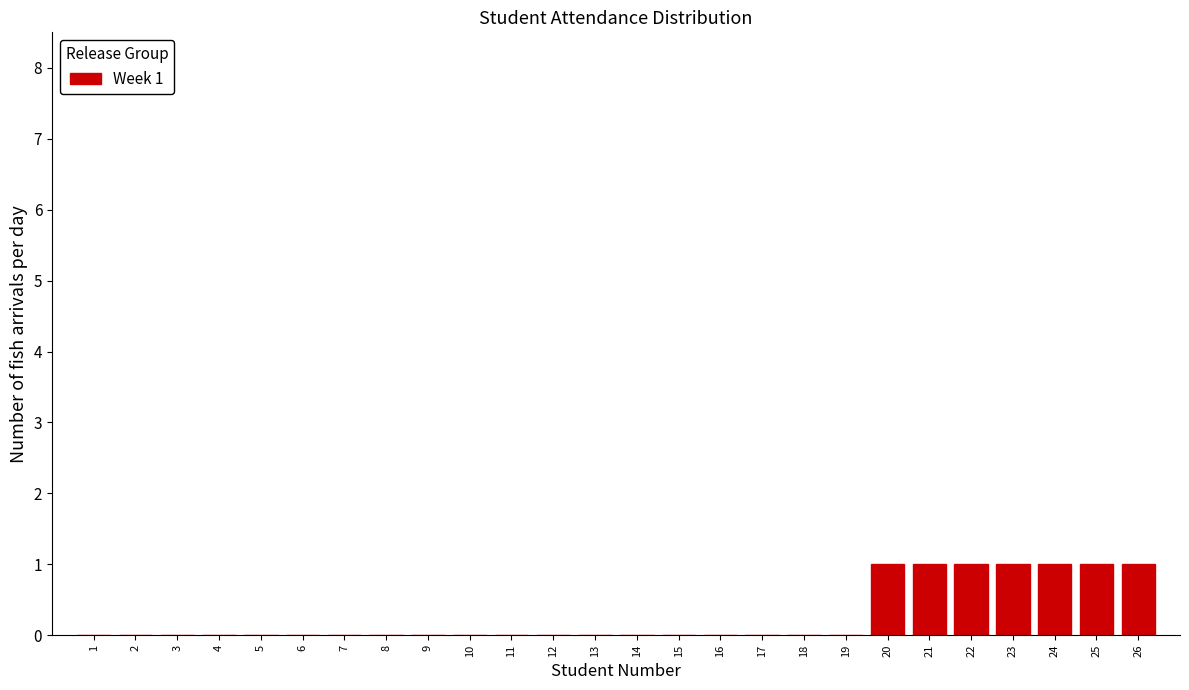

Reading left to right, list all the values displayed in this chart.

1=0	2=0	3=0	4=0	5=0	6=0	7=0	8=0	9=0	10=0	11=0	12=0	13=0	14=0	15=0	16=0	17=0	18=0	19=0	20=1	21=1	22=1	23=1	24=1	25=1	26=1